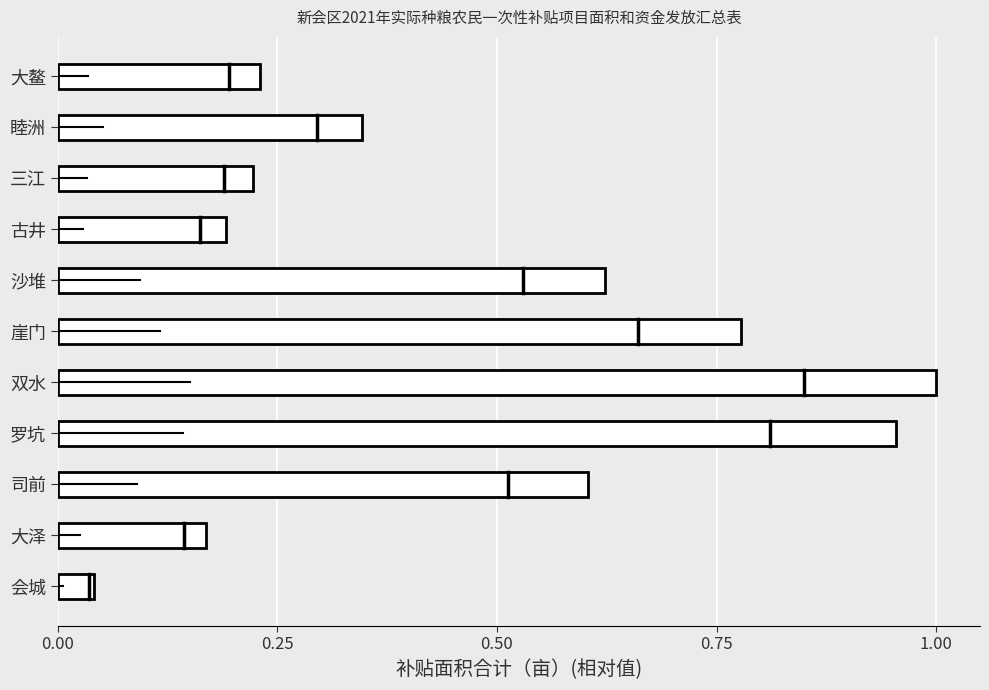

What is the average value?

0.5